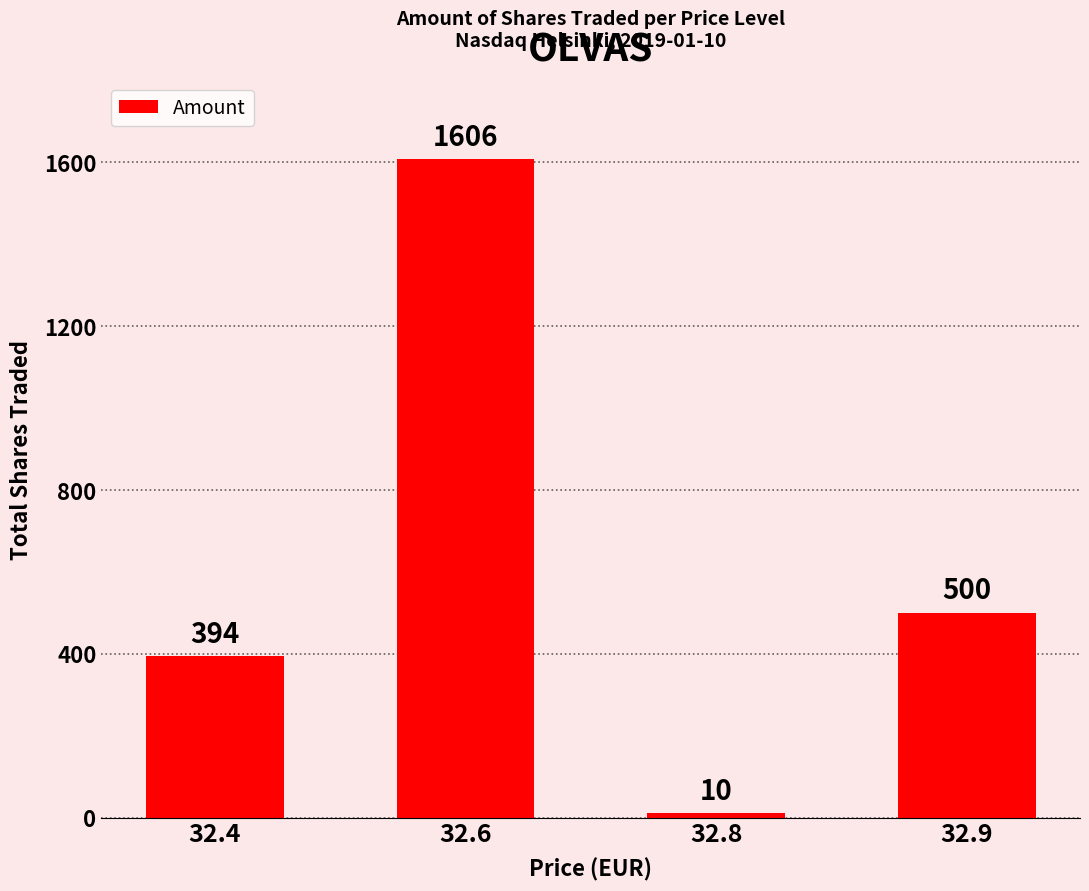

What is the minimum value shown in the chart?

10